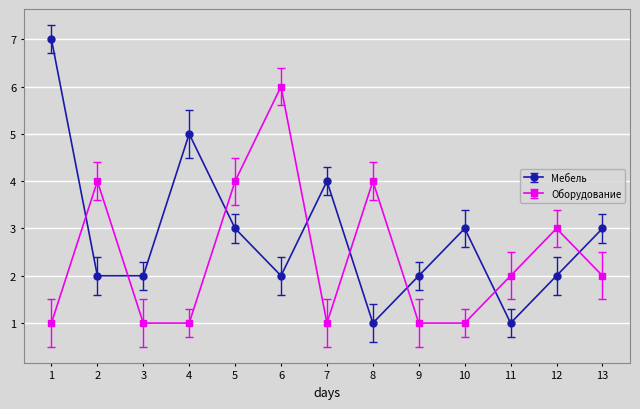

How many series are shown in this chart?

2